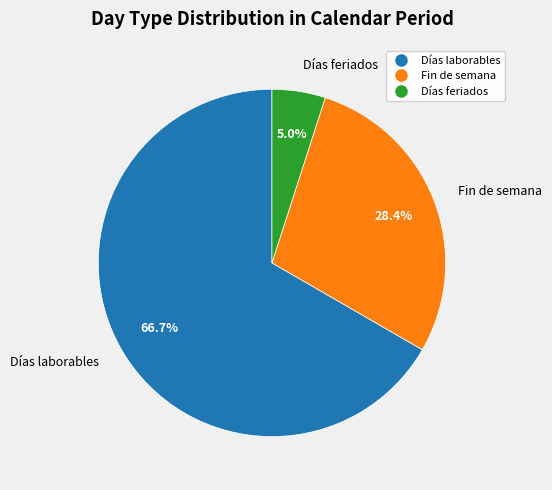

Is there a majority slice in this chart?

Yes